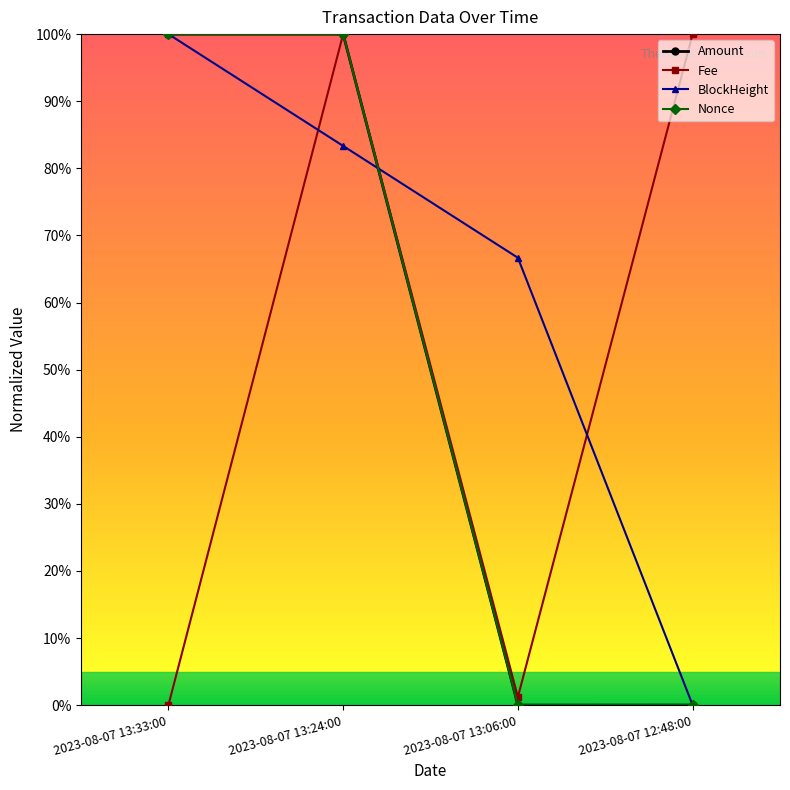

Which series changed the most between 2023-08-07 13:24:00 and 2023-08-07 12:48:00?

Nonce